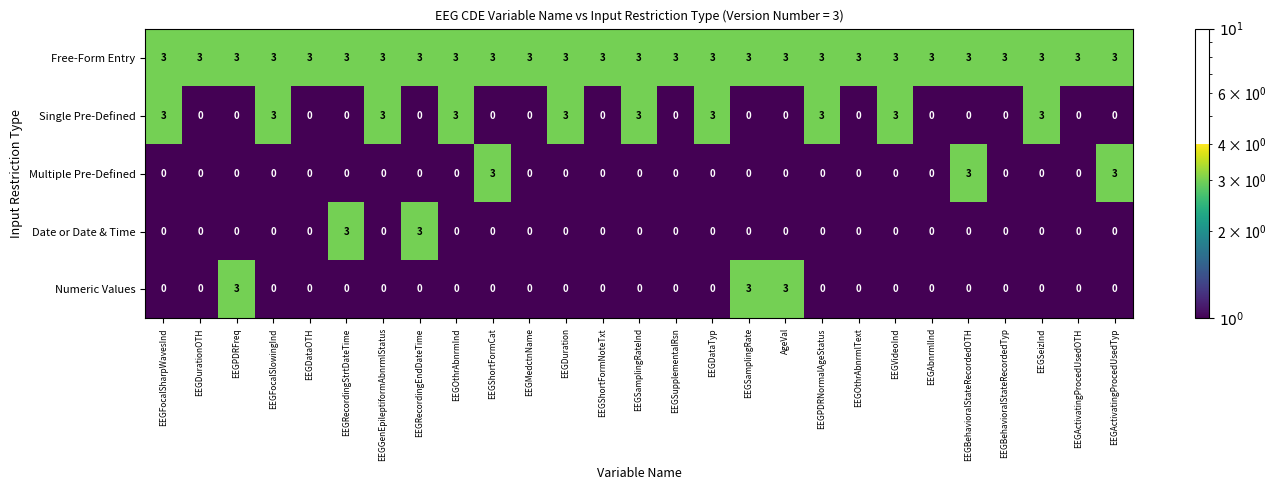

Which series changed the most between EEGPDRFreq and EEGDataOTH?

Numeric Values